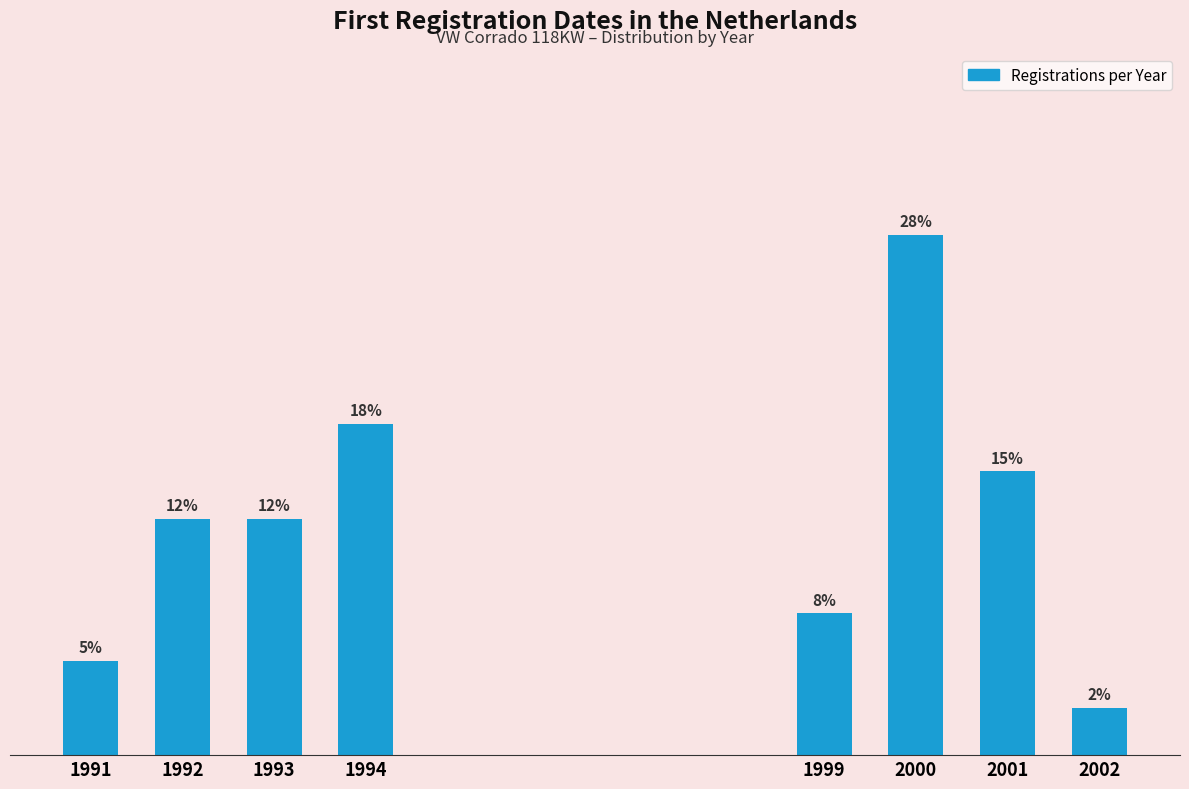

Does the chart contain any negative values?

No